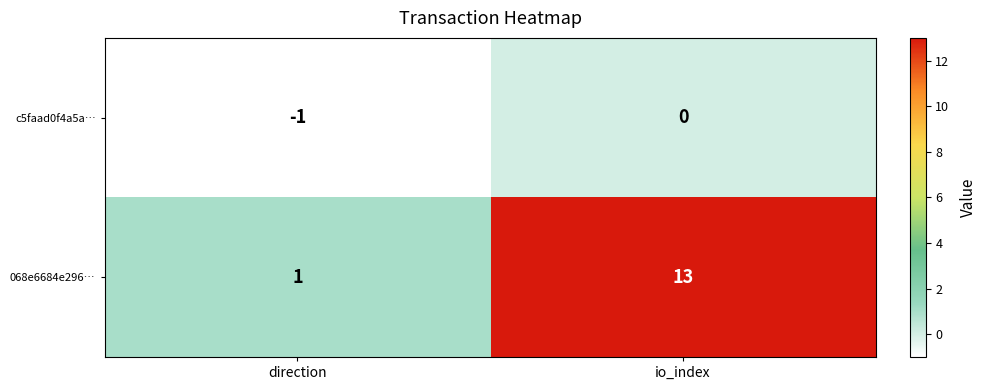

What is the total value across all series at io_index?

13